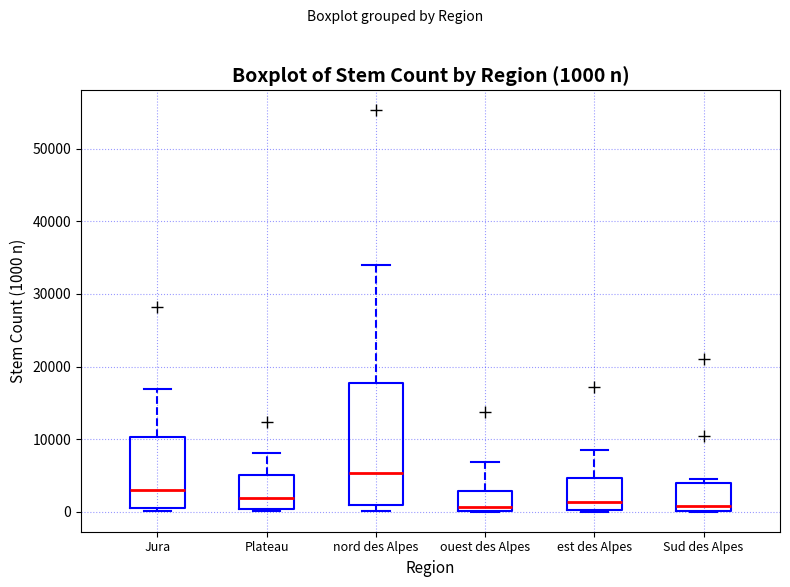

Comparing the boxes themselves (not the whiskers), which one is the tallest?

nord des Alpes